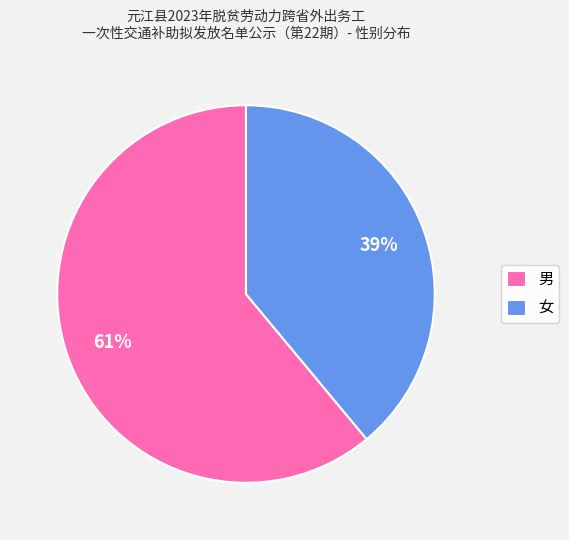

Is 男 the majority of the pie?

Yes